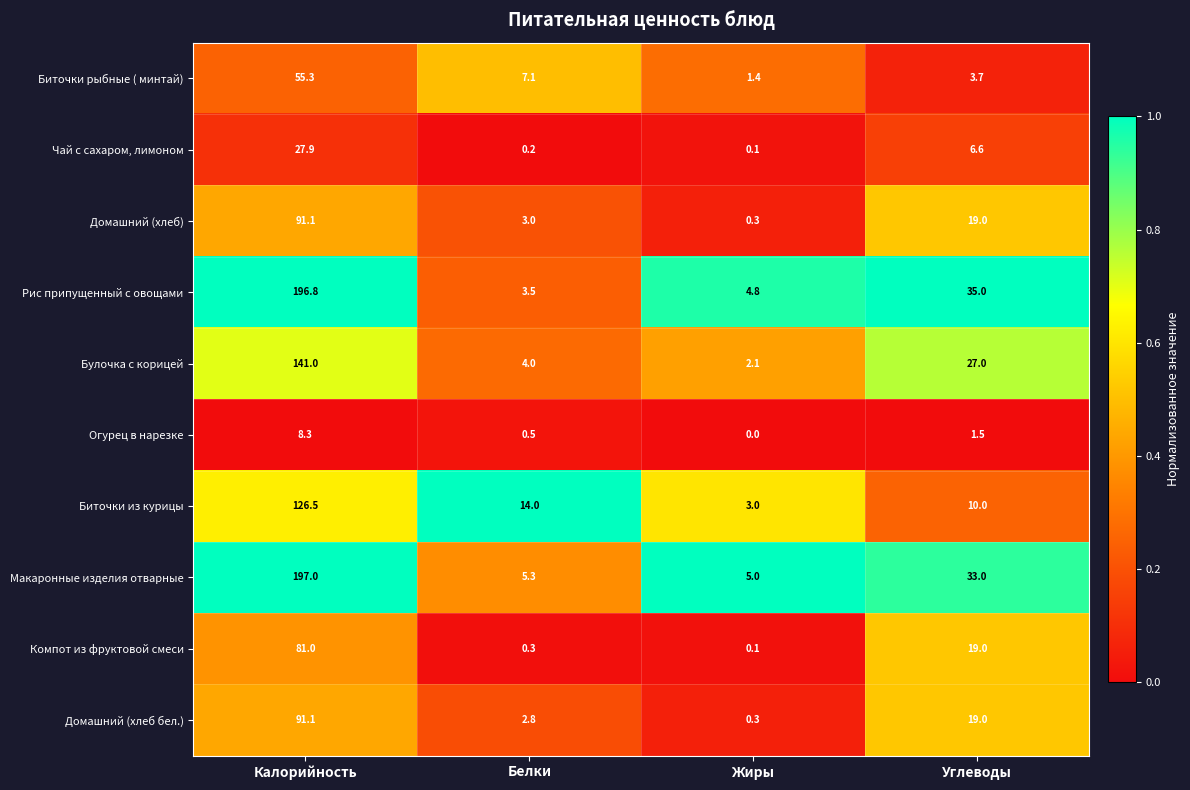

Between Калорийность and Белки, which series saw the biggest shift?

Рис припущенный с овощами